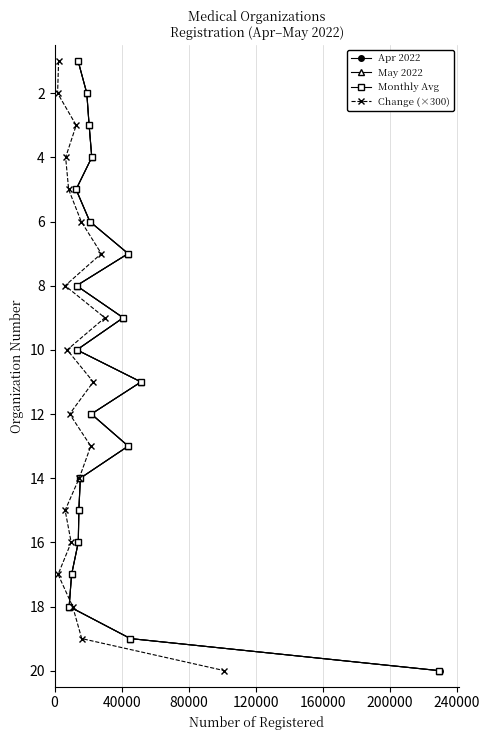

How many data points in Change (×300) are less than 11?

10